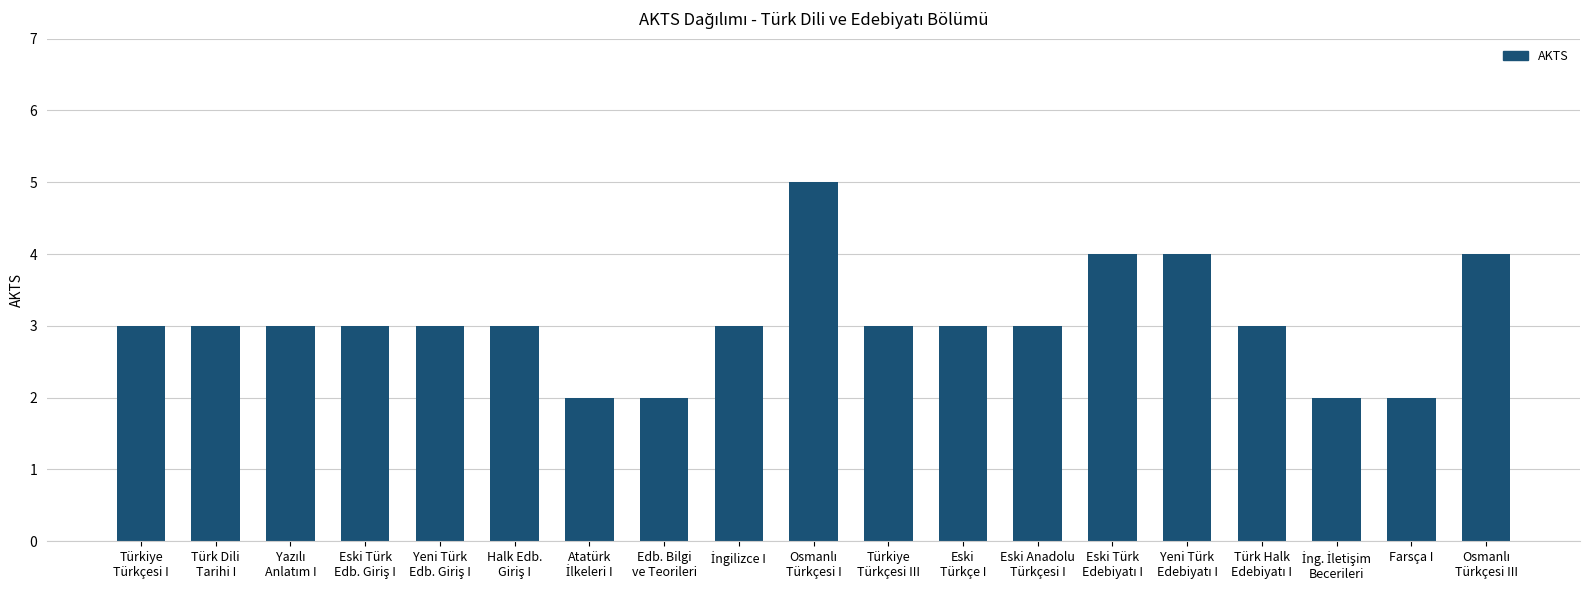

What is the value of the 15th bar from the left?

4